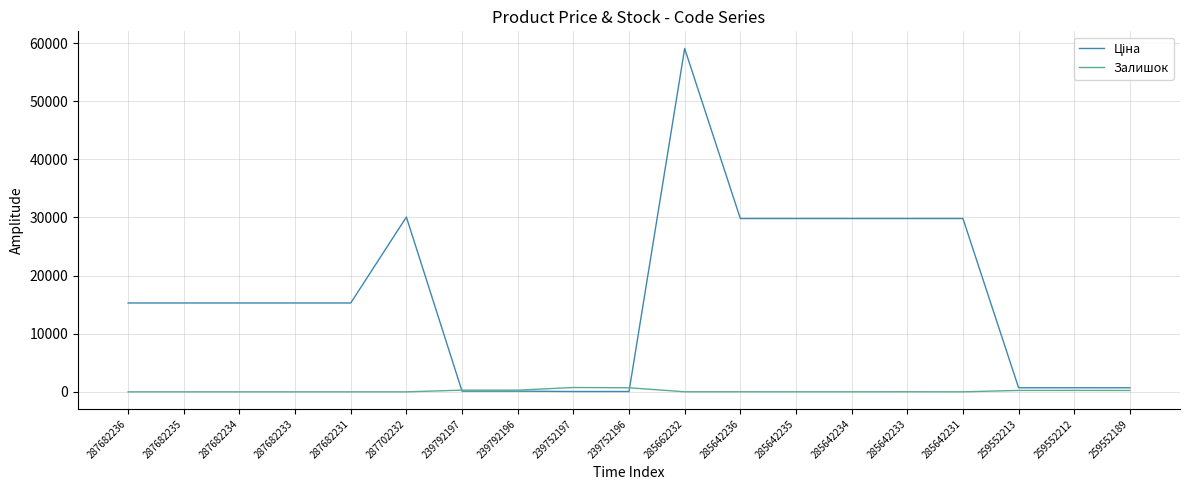

What is the maximum value shown in the chart?

59075.7